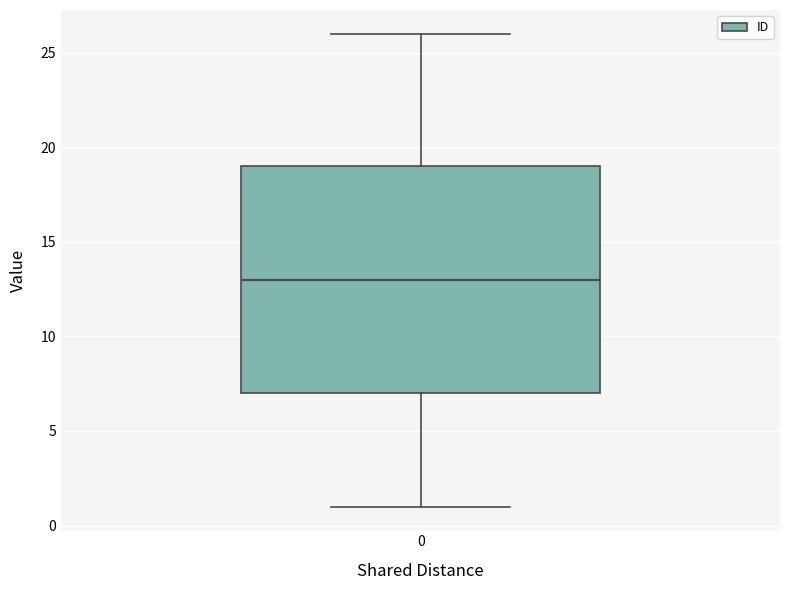

Transcribe this box plot: give where the median line is, the range the box spans, and where the two whiskers end, as read against the y-axis. The values are not printed on the chart, so give them approximately, as read against the axis.

median 13, box 7 to 19, whiskers 1 to 26